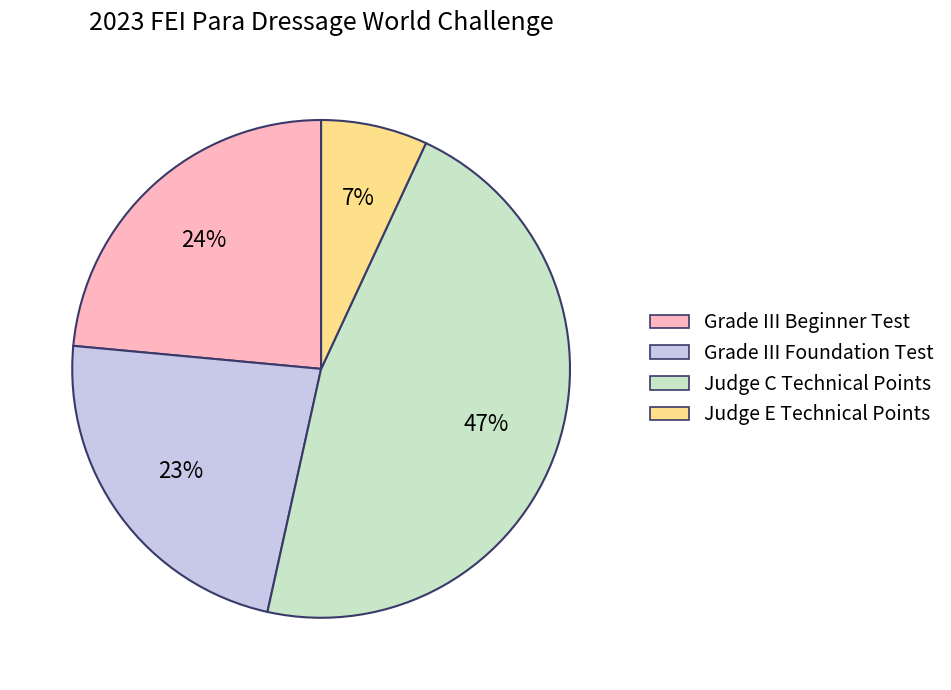

Does any single category account for the majority?

No